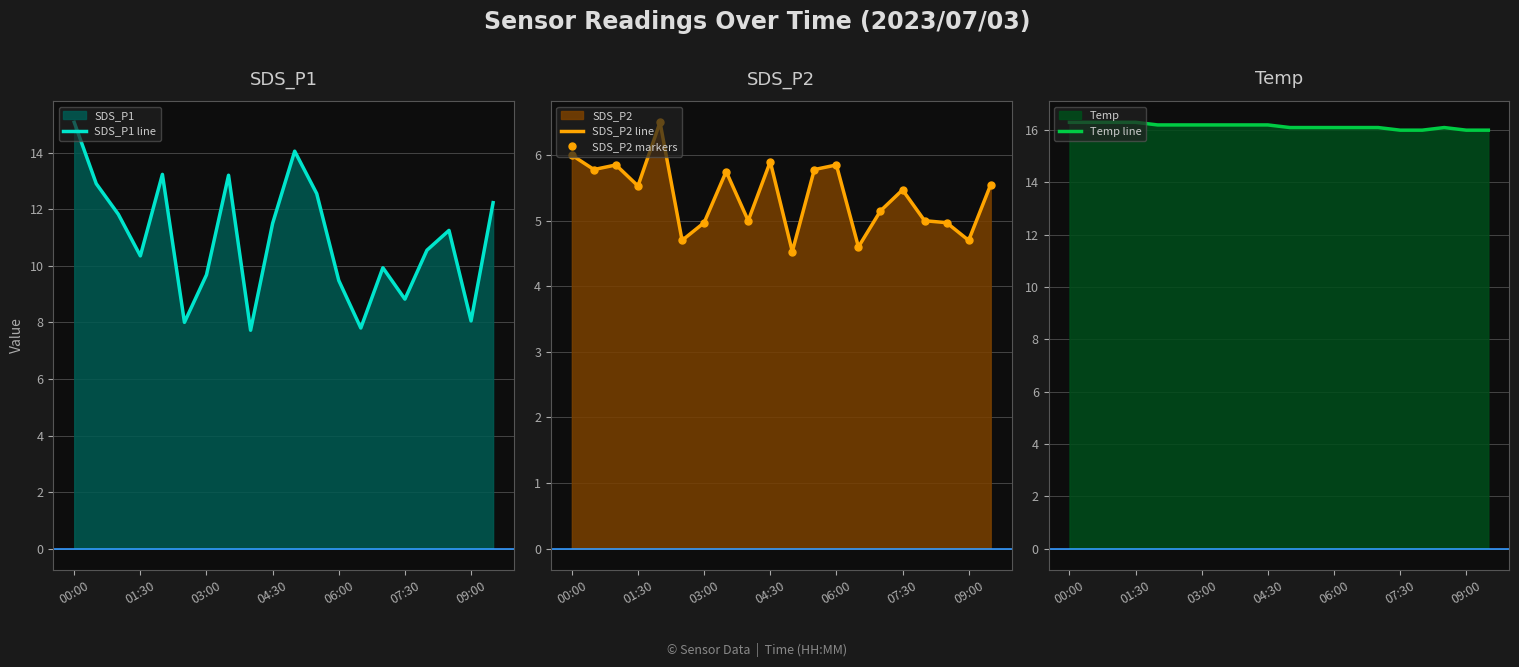

True or false: SDS_P1 line has a value of 13.5 at 09:00.

False